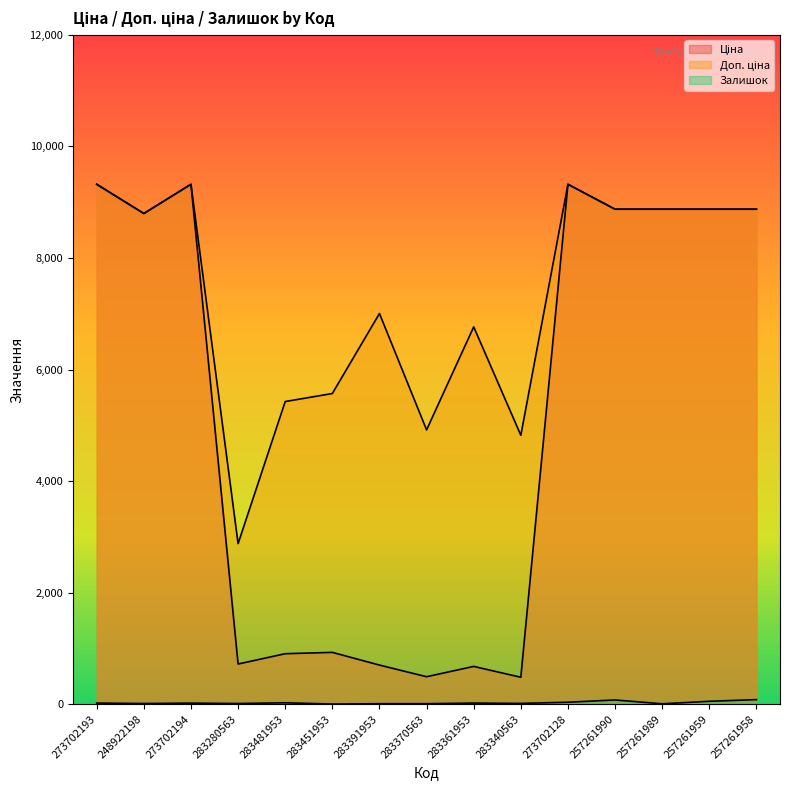

What are all the series names shown in the legend?

Ціна, Доп. ціна, Залишок